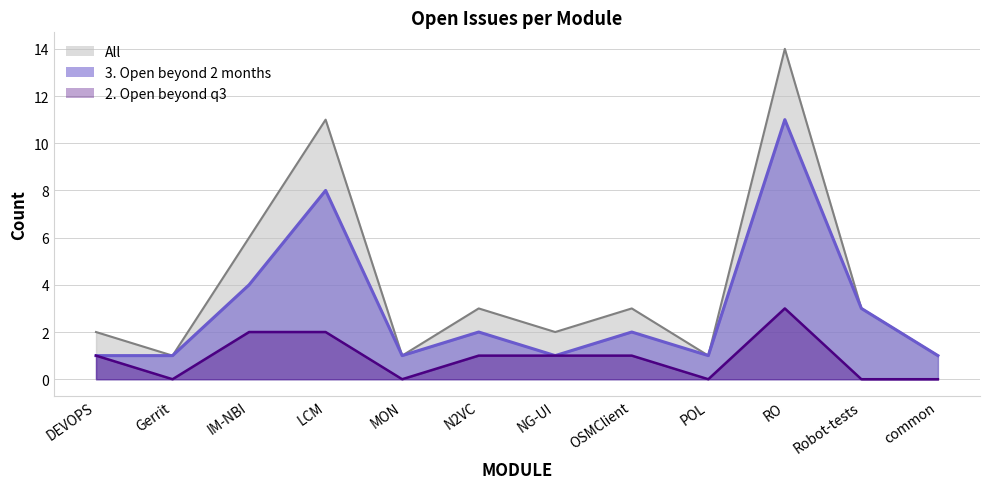

At which label is All closest to 7?

IM-NBI